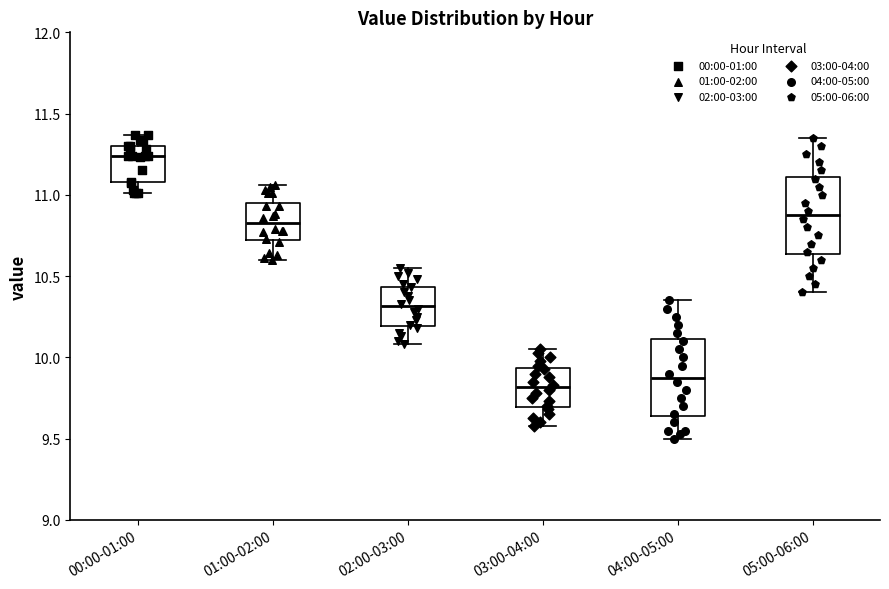

Which box has the highest median line?

00:00-01:00